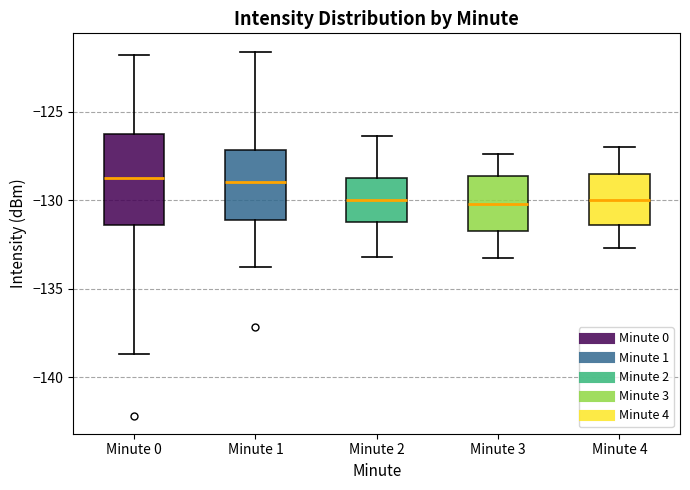

Where is the upper edge of the box for Minute 4 on the y-axis? The values are not printed on the chart, so give them approximately, as read against the axis.

-128.5